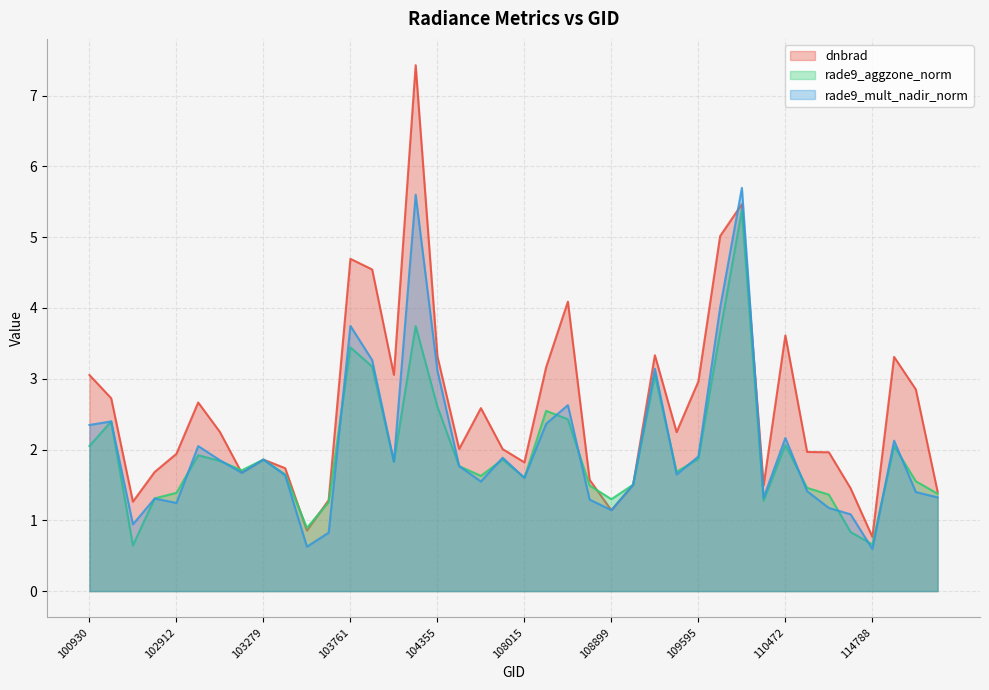

What is the difference between the maximum and second lowest values in the dnbrad series?

6.6